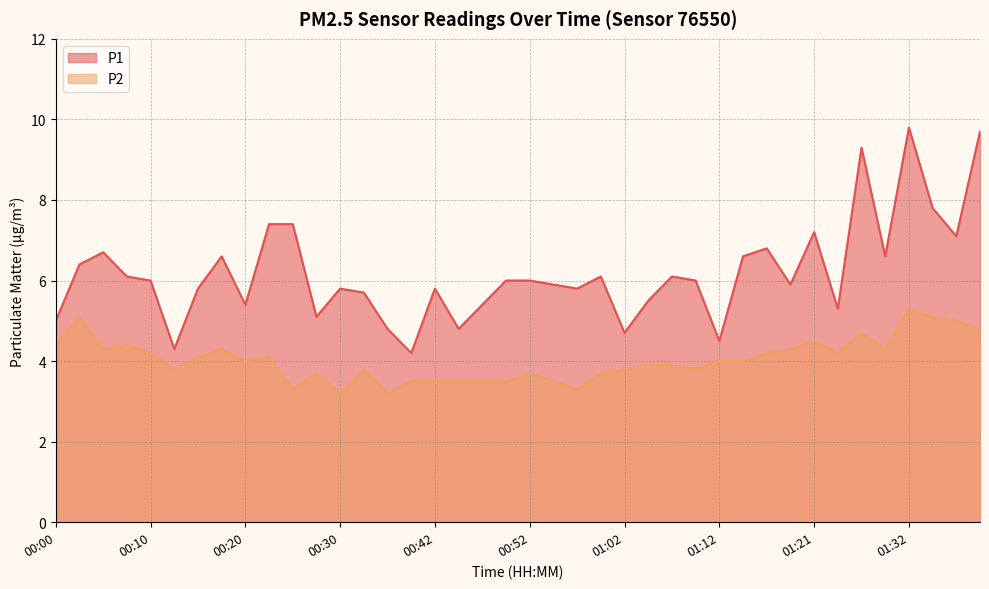

Reading left to right, extract all data points from this chart.

P1: 5.0	6.4	6.7	6.1	6.0	4.3	5.8	6.6	5.4	7.4	7.4	5.1	5.8	5.7	4.8	4.2	5.8	4.8	5.4	6.0	6.0	5.9	5.8	6.1	4.7	5.5	6.1	6.0	4.5	6.6	6.8	5.9	7.2	5.3	9.3	6.6	9.8	7.8	7.1	9.7
P2: 4.4	5.1	4.3	4.4	4.2	3.8	4.1	4.3	4.0	4.1	3.3	3.7	3.2	3.8	3.2	3.5	3.5	3.5	3.5	3.5	3.7	3.5	3.3	3.7	3.8	3.9	3.9	3.8	4.0	4.0	4.2	4.3	4.5	4.2	4.7	4.3	5.3	5.1	5.0	4.8